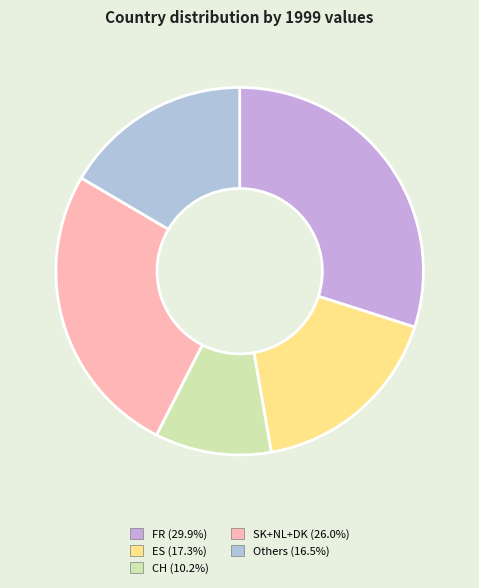

Does any single category account for the majority?

No